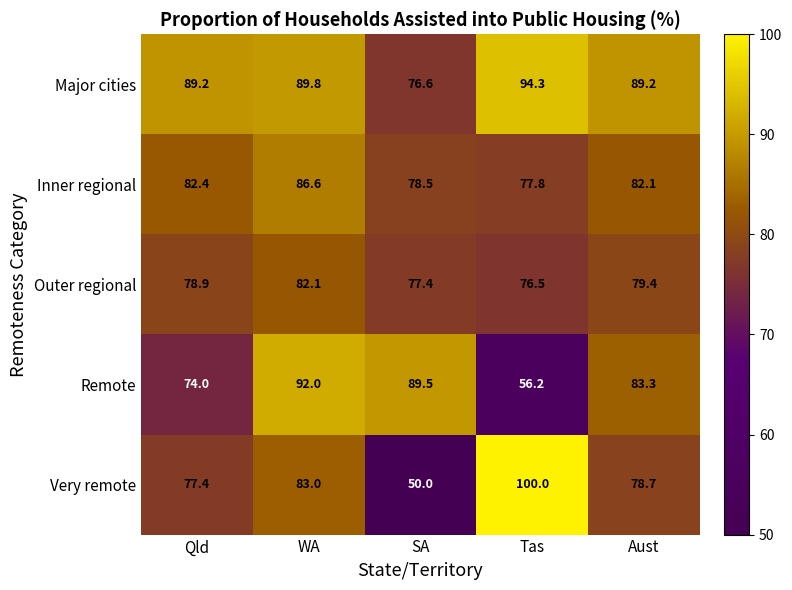

The value of Remote at WA is 161.8. True or false?

False